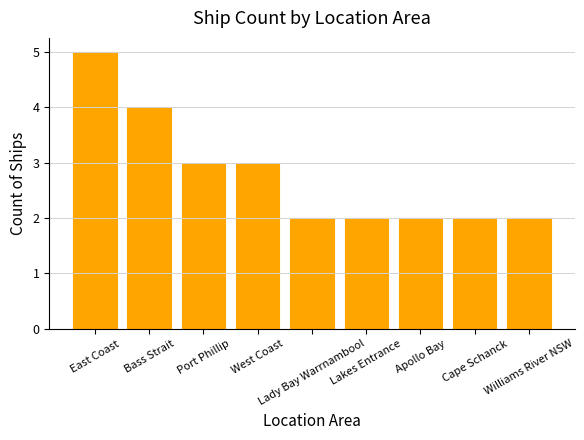

How many bars are there in total?

9